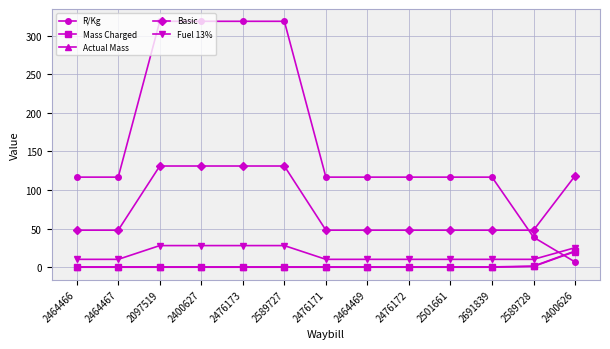

What is the minimum value for Fuel 13%?

10.3